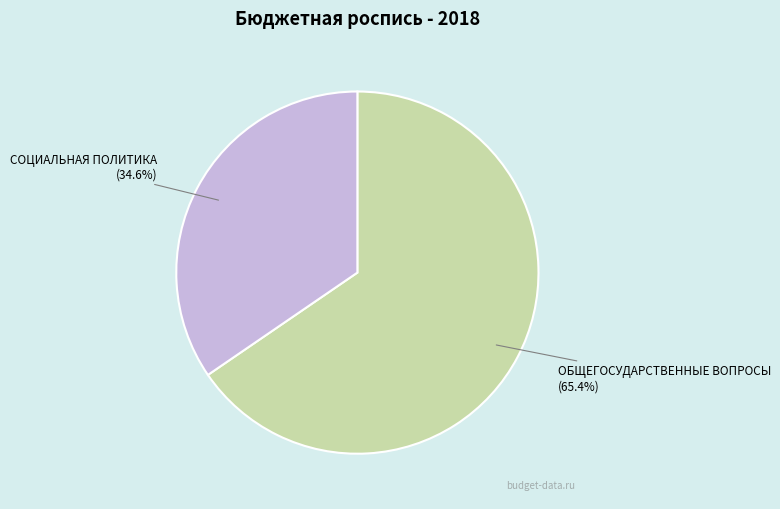

How many segments does this pie chart have?

2